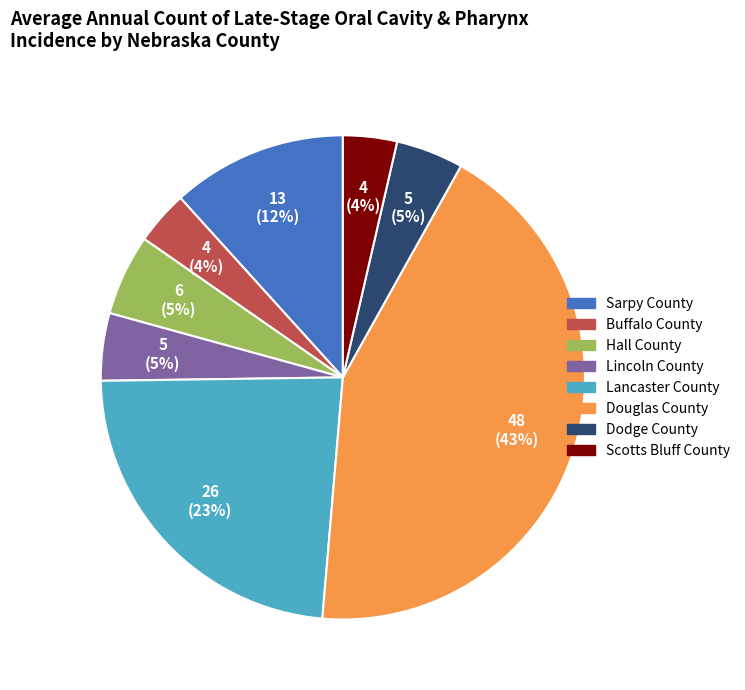

True or false: Hall County accounts for 5% of the total.

True